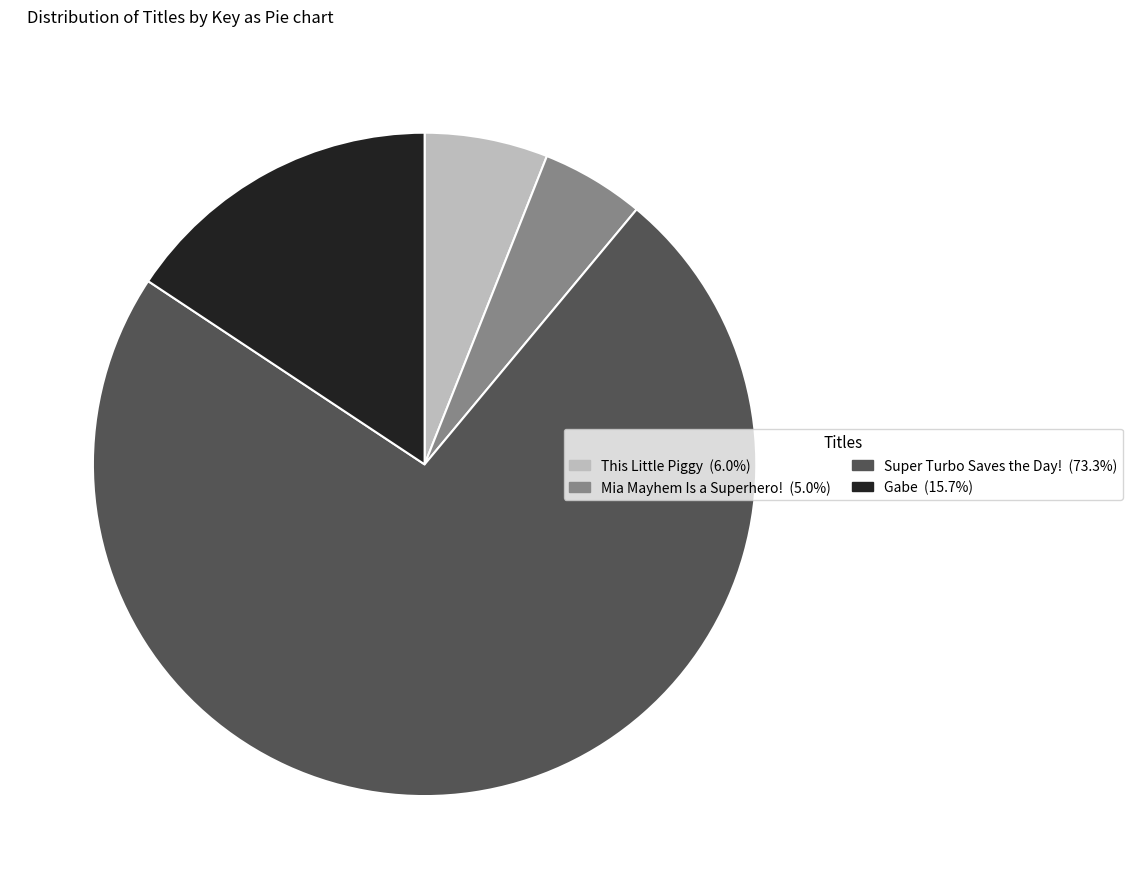

The Mia Mayhem Is a Superhero! slice represents 5% of the pie. True or false?

True